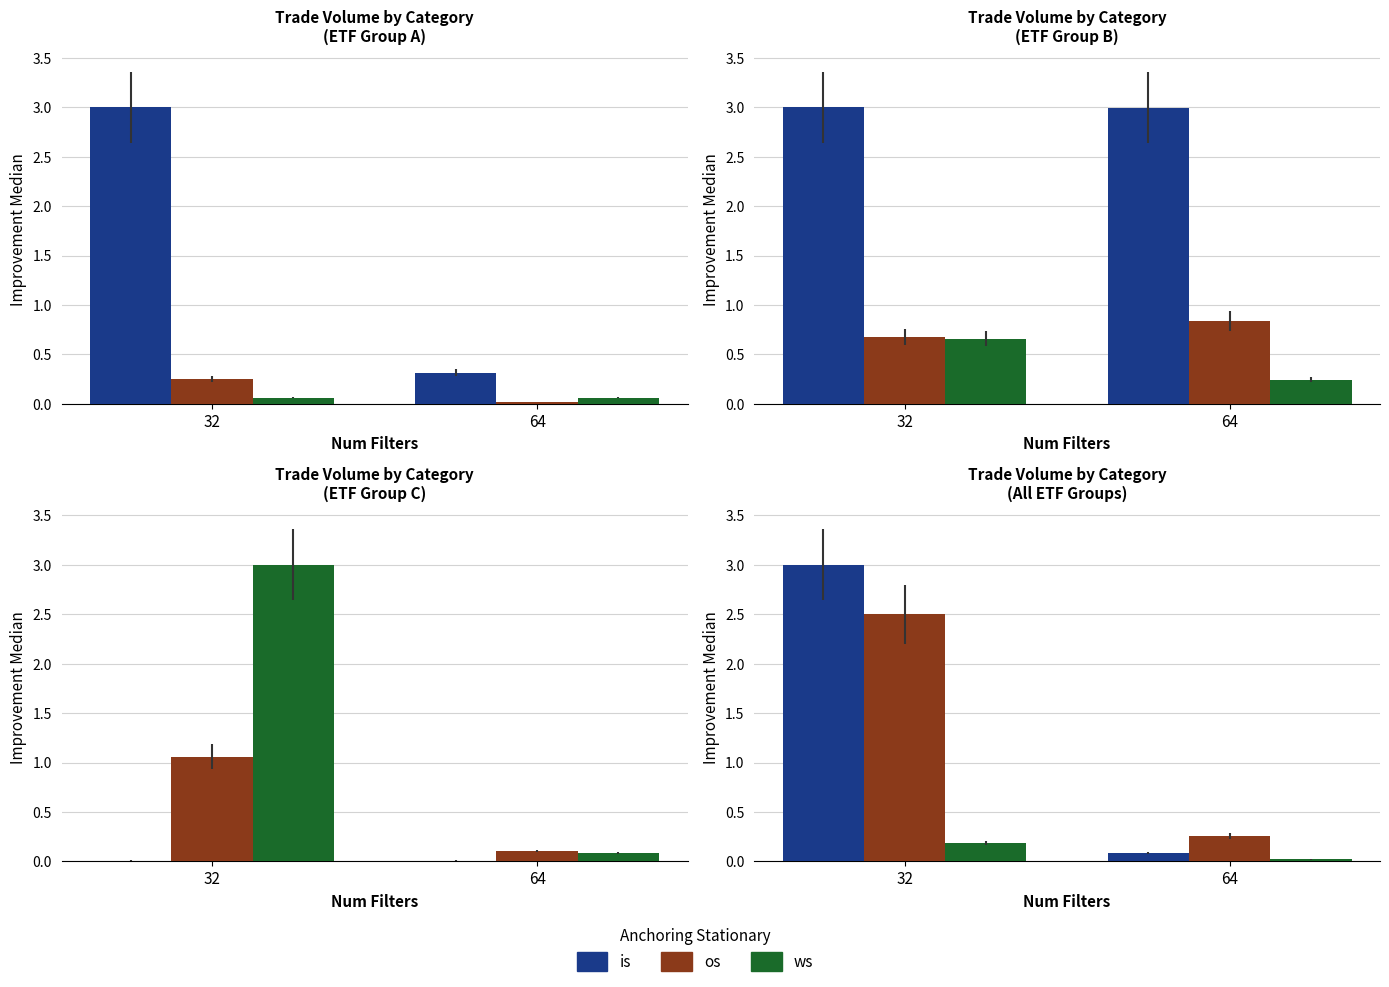

What is the average value of the os series?

1.4